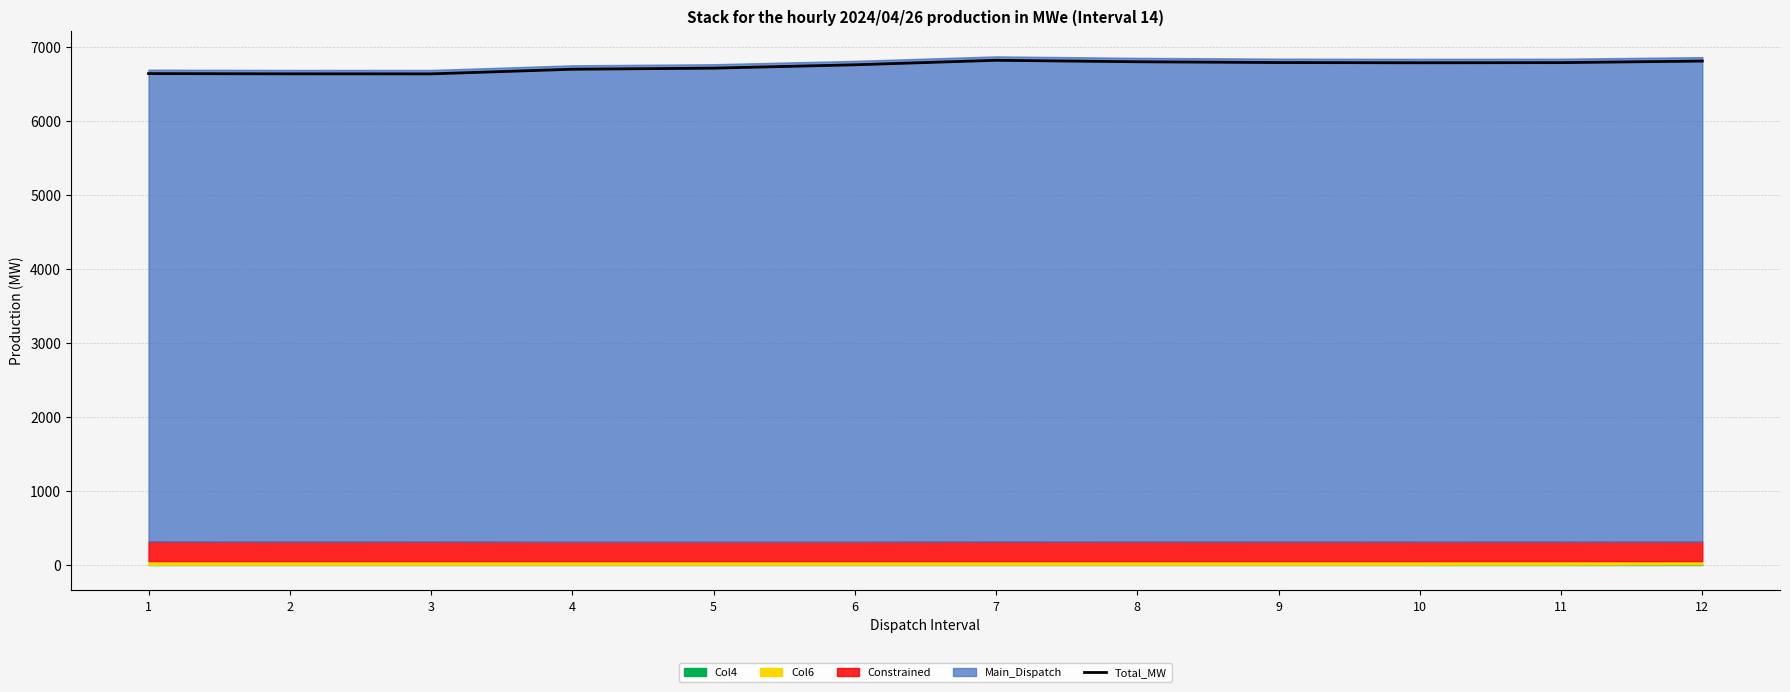

Where is the data nearest to the value 6726?

5